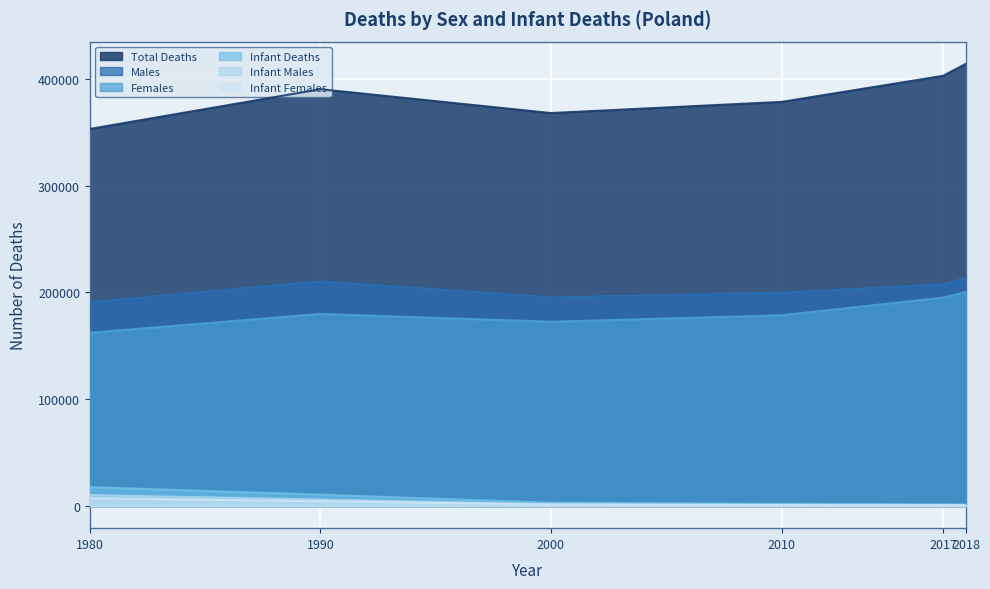

True or false: Females and Total Deaths cross at least once.

False